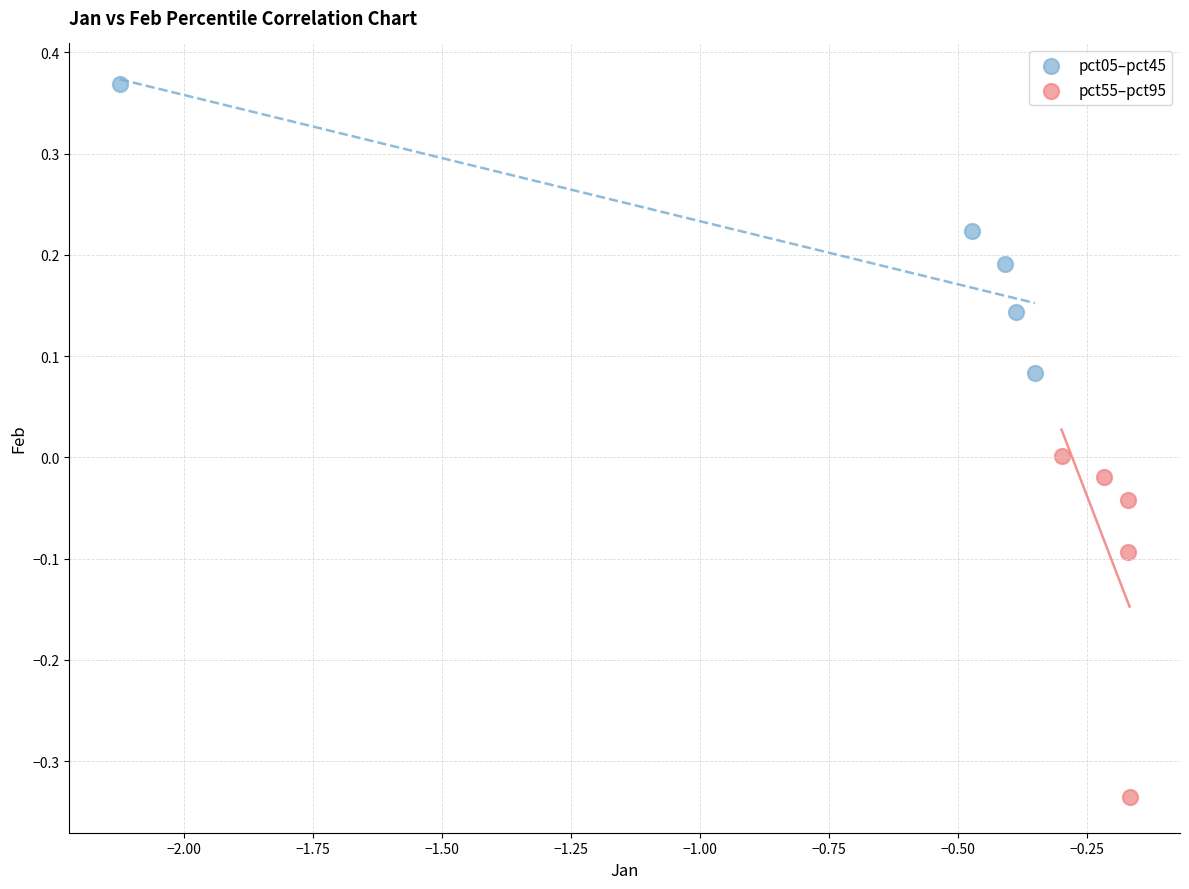

Which series reaches the minimum Y coordinate?

pct55–pct95